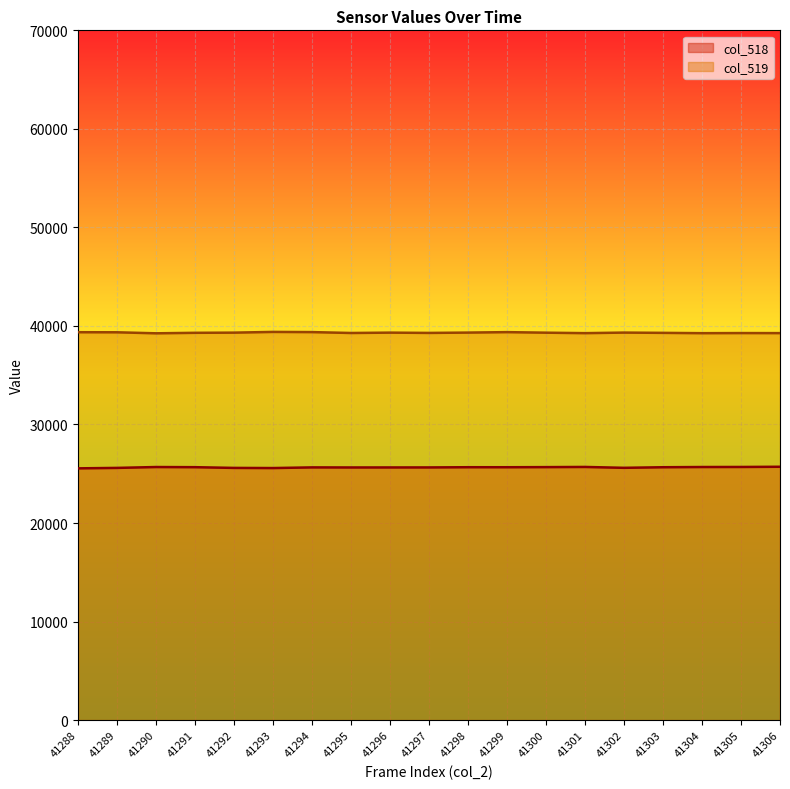

Reading left to right, transcribe all the data shown in this chart.

col_518: 25547	25593	25681	25665	25592	25577	25644	25637	25639	25641	25662	25660	25672	25689	25601	25660	25682	25687	25708
col_519: 39363	39355	39253	39303	39320	39393	39374	39285	39321	39292	39325	39371	39316	39269	39325	39298	39266	39277	39272